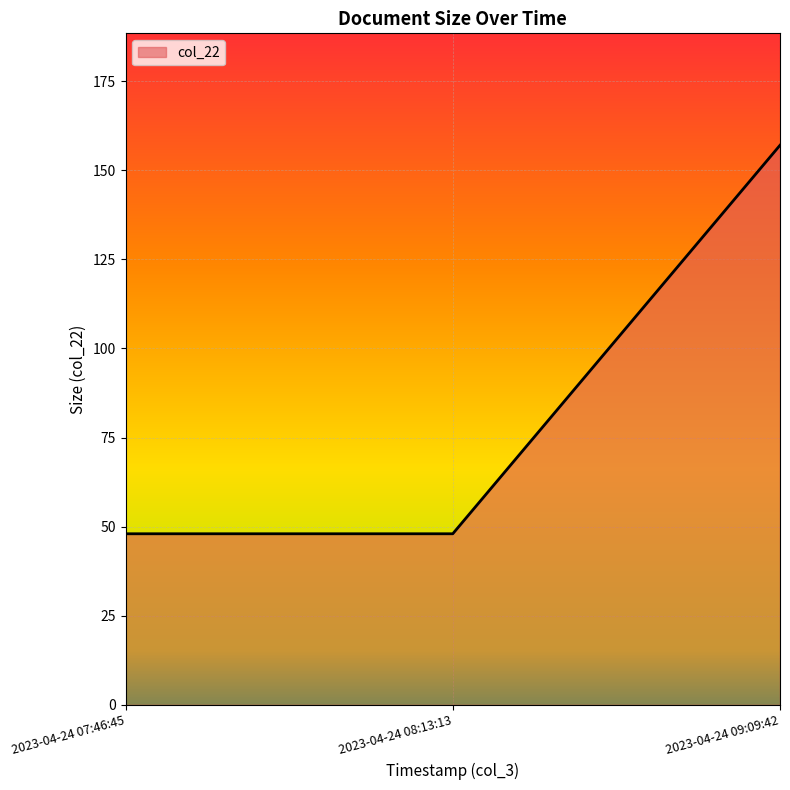

Is it true that the value at 2023-04-24 07:46:45 is 48?

True